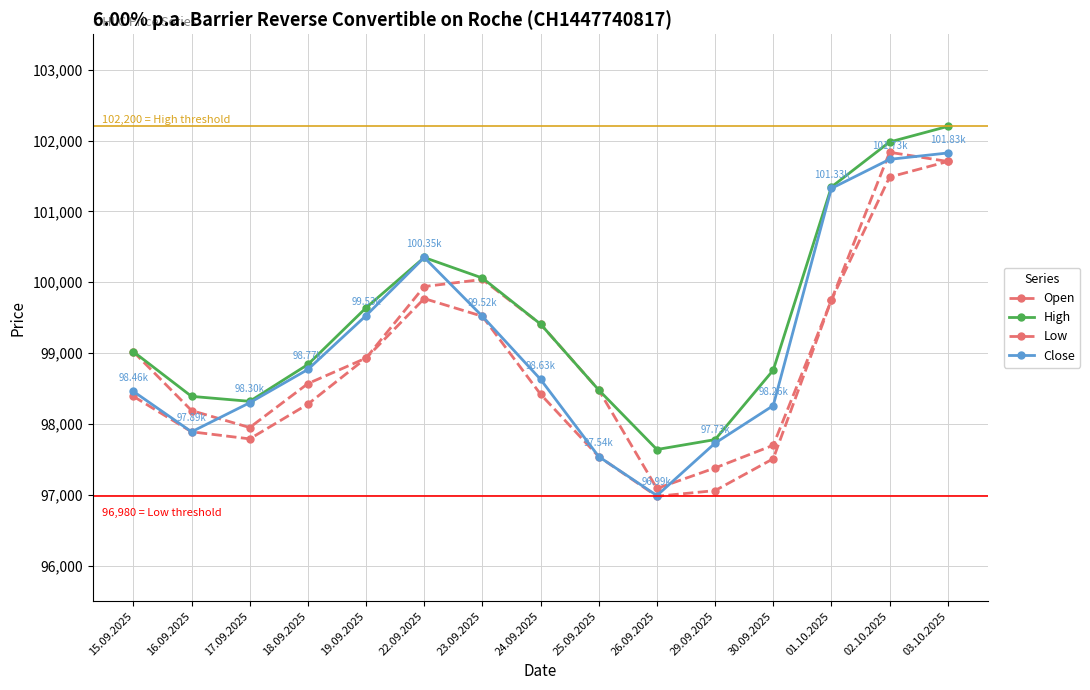

Count the number of categories in the chart.

15